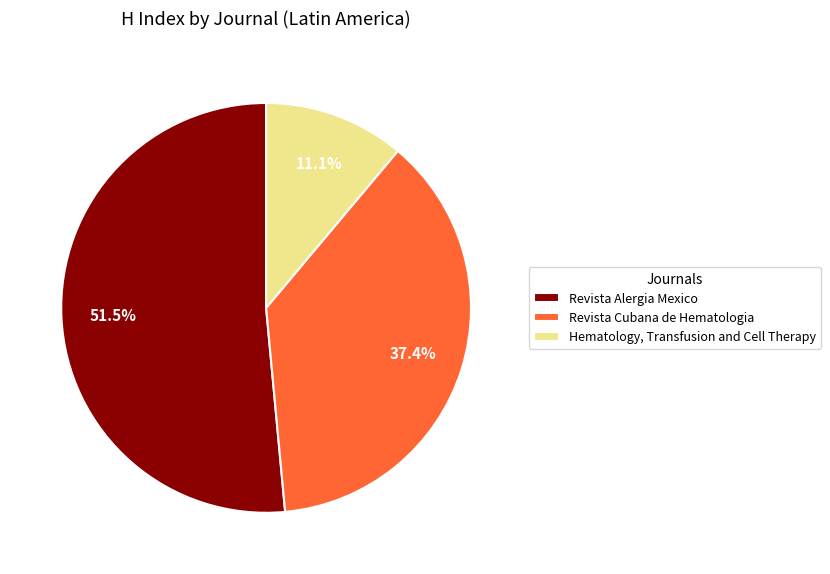

How many slices are in this pie chart?

3